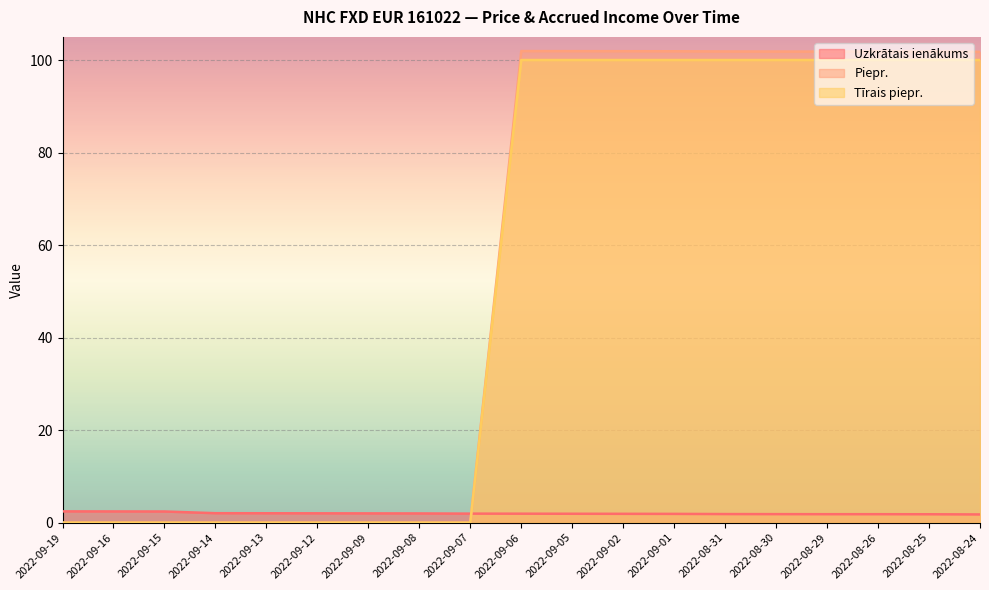

Reading left to right, what are all the values shown in this chart?

Uzkrātais ienākums: 2022-09-19=2.4	2022-09-16=2.4	2022-09-15=2.4	2022-09-14=2.0	2022-09-13=2.0	2022-09-12=2.0	2022-09-09=2.0	2022-09-08=2.0	2022-09-07=1.9	2022-09-06=1.9	2022-09-05=1.9	2022-09-02=1.9	2022-09-01=1.9	2022-08-31=1.9	2022-08-30=1.8	2022-08-29=1.8	2022-08-26=1.8	2022-08-25=1.8	2022-08-24=1.8
Piepr.: 2022-09-19=0.0	2022-09-16=0.0	2022-09-15=0.0	2022-09-14=0.0	2022-09-13=0.0	2022-09-12=0.0	2022-09-09=0.0	2022-09-08=0.0	2022-09-07=0.0	2022-09-06=101.9	2022-09-05=101.9	2022-09-02=101.9	2022-09-01=101.9	2022-08-31=101.9	2022-08-30=101.8	2022-08-29=101.8	2022-08-26=101.8	2022-08-25=101.8	2022-08-24=101.8
Tīrais piepr.: 2022-09-19=0.0	2022-09-16=0.0	2022-09-15=0.0	2022-09-14=0.0	2022-09-13=0.0	2022-09-12=0.0	2022-09-09=0.0	2022-09-08=0.0	2022-09-07=0.0	2022-09-06=100.0	2022-09-05=100.0	2022-09-02=100.0	2022-09-01=100.0	2022-08-31=100.0	2022-08-30=100.0	2022-08-29=100.0	2022-08-26=100.0	2022-08-25=100.0	2022-08-24=100.0